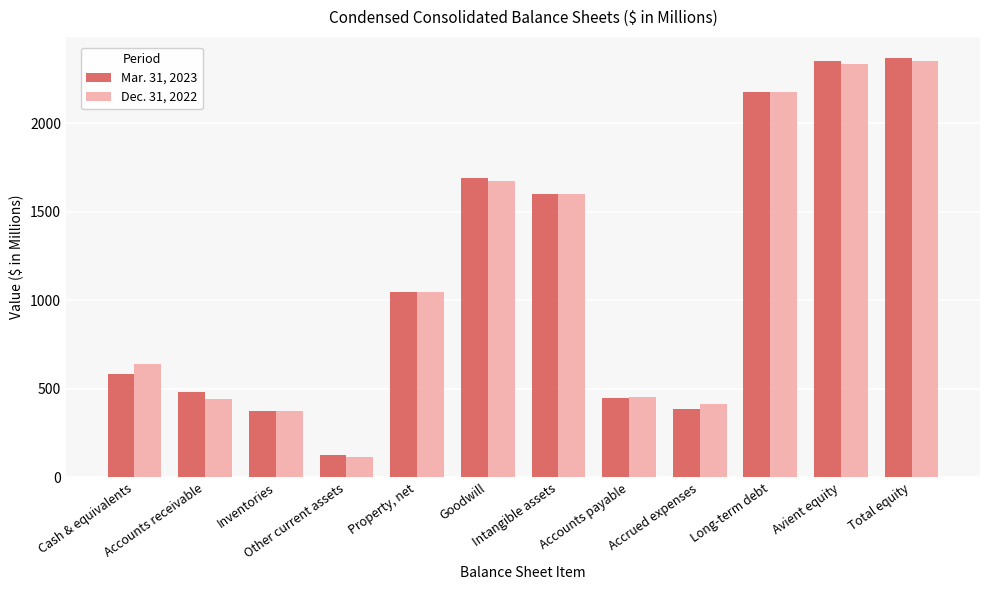

Reading left to right, extract all data points from this chart.

Mar. 31, 2023: Cash & equivalents=582.7	Accounts receivable=484.4	Inventories=371.9	Other current assets=125.3	Property, net=1045.7	Goodwill=1689.7	Intangible assets=1601.7	Accounts payable=448.1	Accrued expenses=386.9	Long-term debt=2177.7	Avient equity=2349.8	Total equity=2368.6
Dec. 31, 2022: Cash & equivalents=641.1	Accounts receivable=440.6	Inventories=372.7	Other current assets=115.3	Property, net=1049.2	Goodwill=1671.9	Intangible assets=1597.6	Accounts payable=454.4	Accrued expenses=412.8	Long-term debt=2176.7	Avient equity=2334.5	Total equity=2352.8